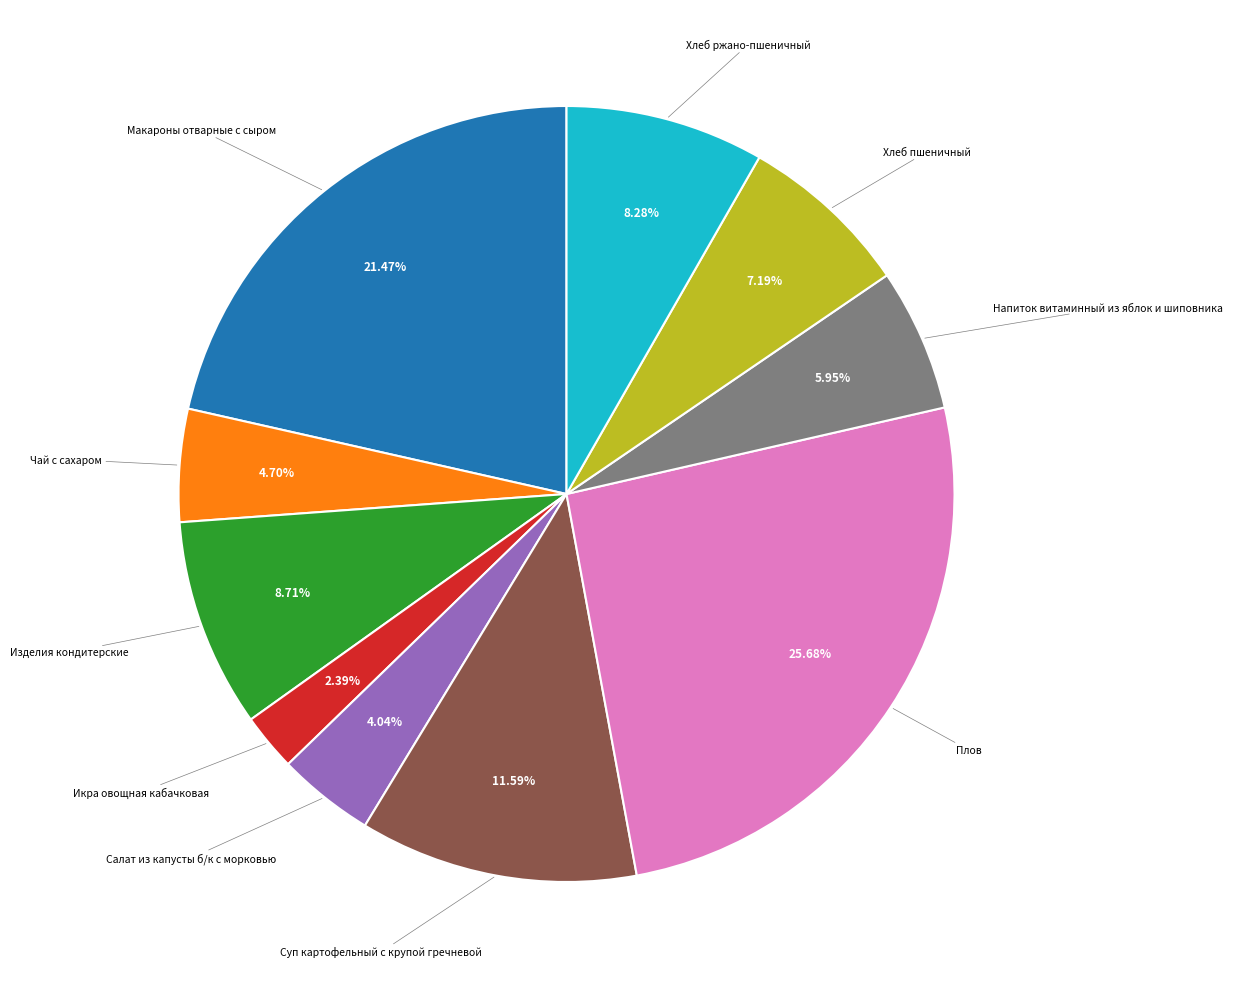

Is there a majority slice in this chart?

No